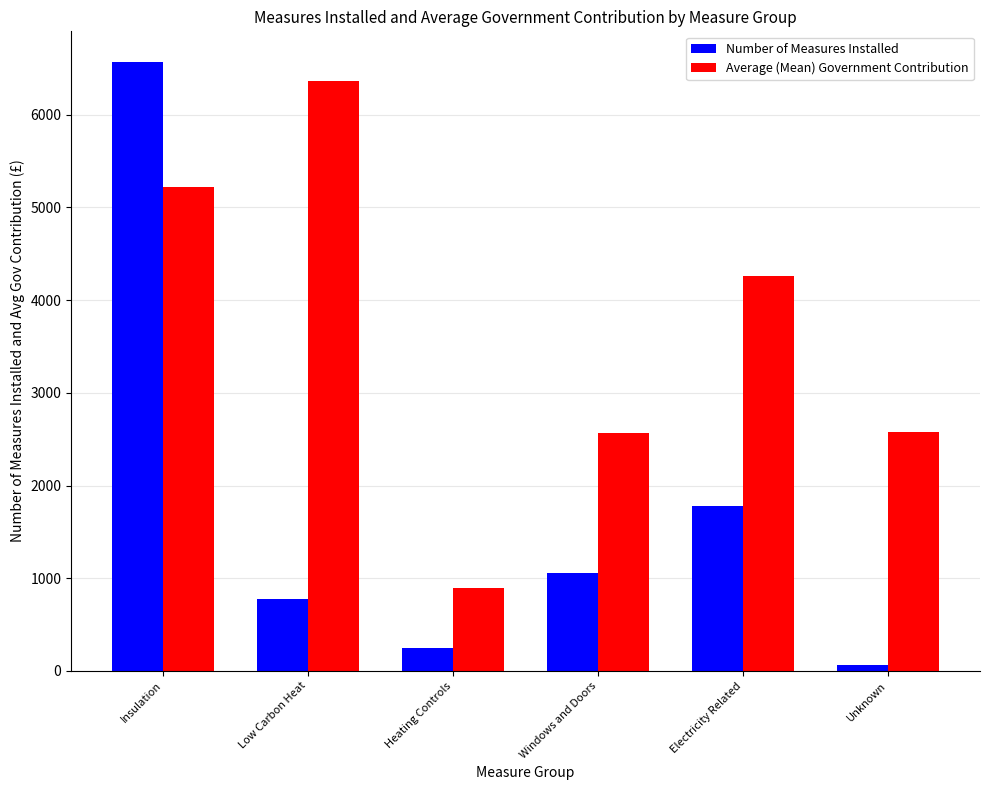

Rank the categories by Number of Measures Installed value from lowest to highest.

Unknown, Heating Controls, Low Carbon Heat, Windows and Doors, Electricity Related, Insulation